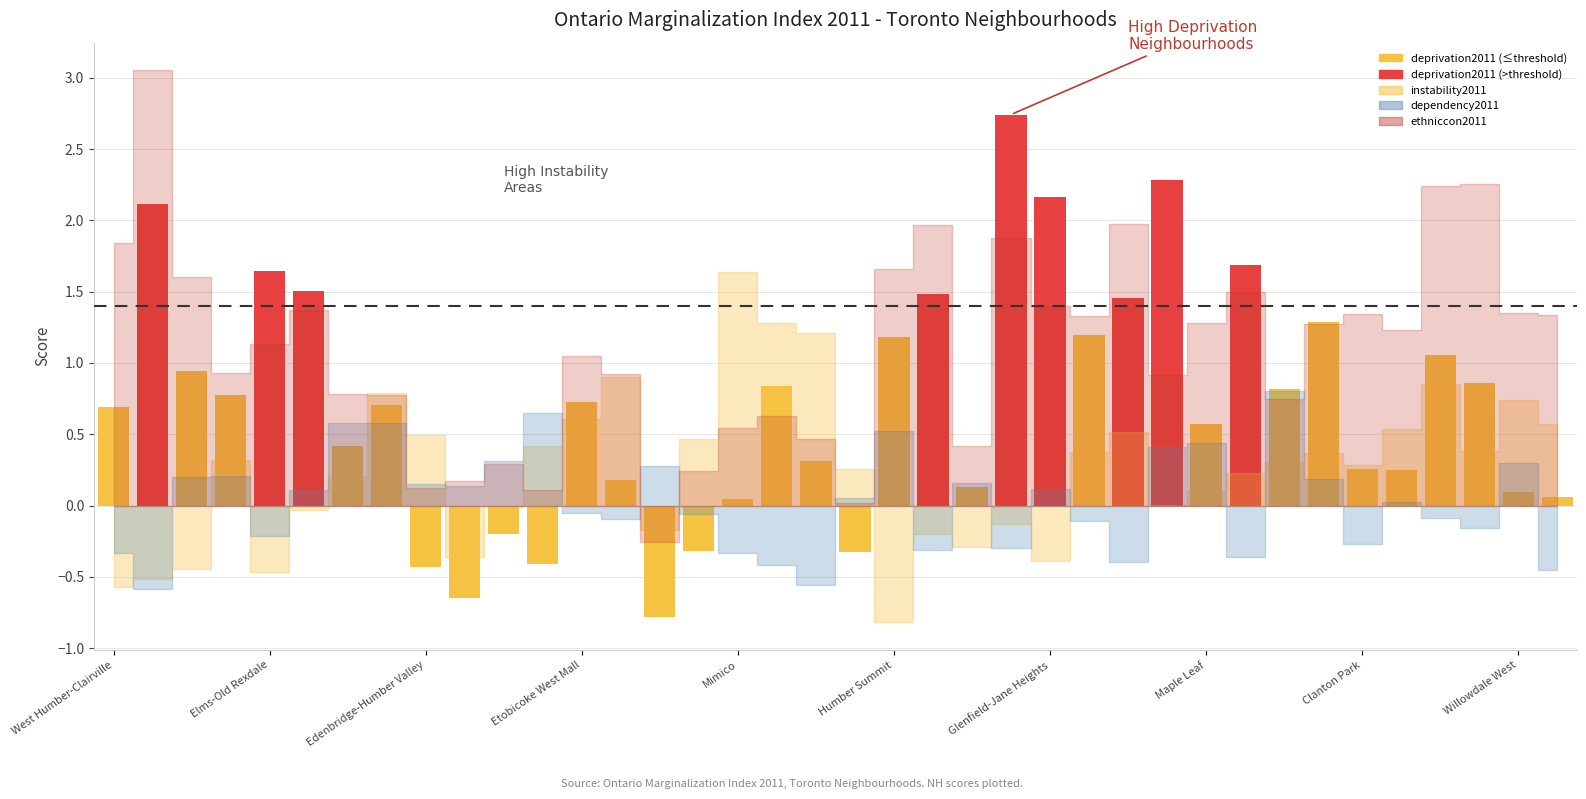

What is the difference between the second highest and second lowest values?

2.9